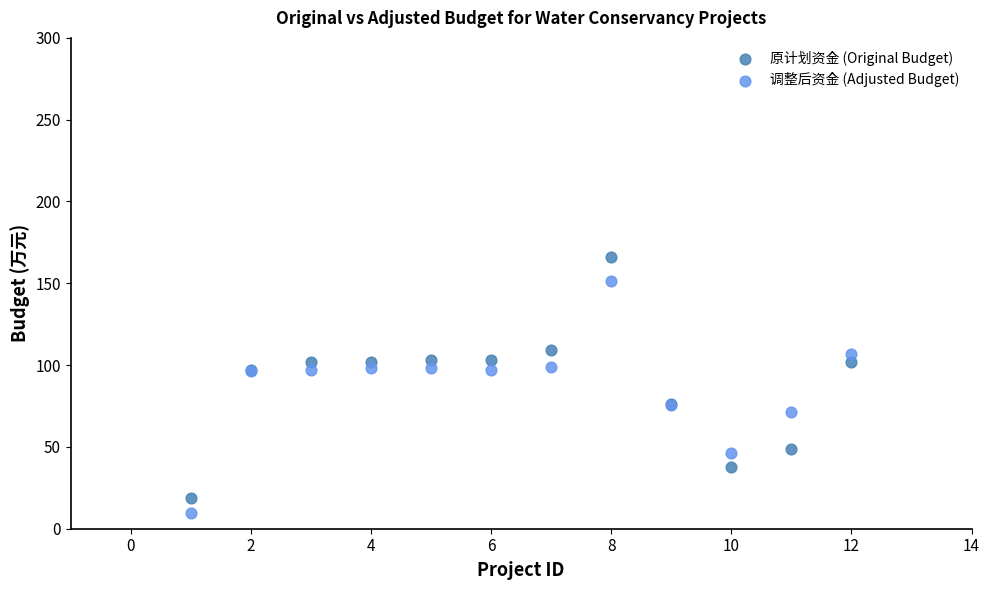

Which series has the largest Y range (max minus min)?

原计划资金 (Original Budget)